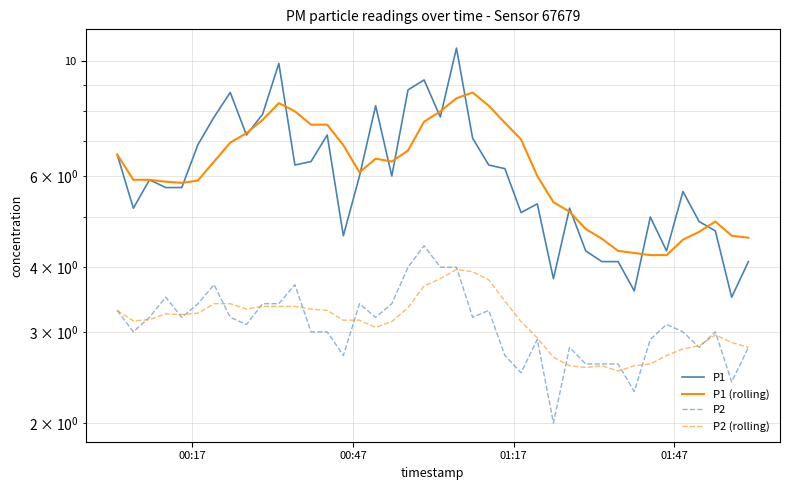

Reading left to right, list all the values displayed in this chart.

P1: 6.6	5.2	5.9	5.7	5.7	6.9	7.8	8.7	7.2	7.9	9.9	6.3	6.4	7.2	4.6	6.0	8.2	6.0	8.8	9.2	7.8	10.6	7.1	6.3	6.2	5.1	5.3	3.8	5.2	4.3	4.1	4.1	3.6	5.0	4.3	5.6	4.9	4.7	3.5	4.1
P1 (rolling): 6.6	5.9	5.9	5.9	5.8	5.9	6.4	7.0	7.3	7.7	8.3	8.0	7.5	7.5	6.9	6.1	6.5	6.4	6.7	7.6	8.0	8.5	8.7	8.2	7.6	7.1	6.0	5.3	5.1	4.7	4.5	4.3	4.3	4.2	4.2	4.5	4.7	4.9	4.6	4.6
P2: 3.3	3.0	3.2	3.5	3.2	3.4	3.7	3.2	3.1	3.4	3.4	3.7	3.0	3.0	2.7	3.4	3.2	3.4	4.0	4.4	4.0	4.0	3.2	3.3	2.7	2.5	2.9	2.0	2.8	2.6	2.6	2.6	2.3	2.9	3.1	3.0	2.8	3.0	2.4	2.8
P2 (rolling): 3.3	3.1	3.2	3.2	3.2	3.3	3.4	3.4	3.3	3.4	3.4	3.4	3.3	3.3	3.2	3.2	3.1	3.1	3.3	3.7	3.8	4.0	3.9	3.8	3.4	3.1	2.9	2.7	2.6	2.6	2.6	2.5	2.6	2.6	2.7	2.8	2.8	3.0	2.9	2.8